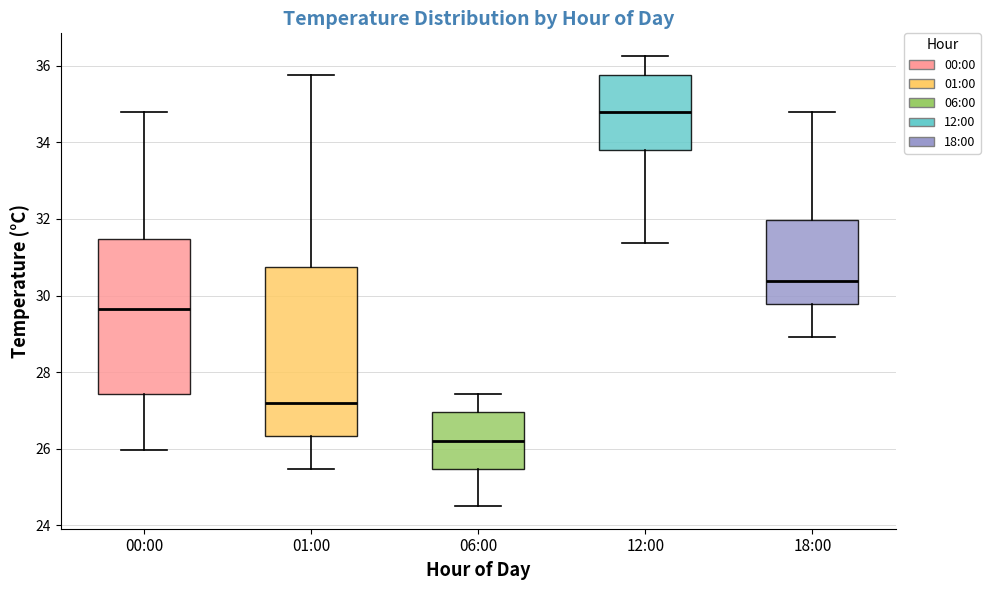

Where does the upper whisker of the box for 00:00 end on the y-axis? The values are not printed on the chart, so give them approximately, as read against the axis.

34.8